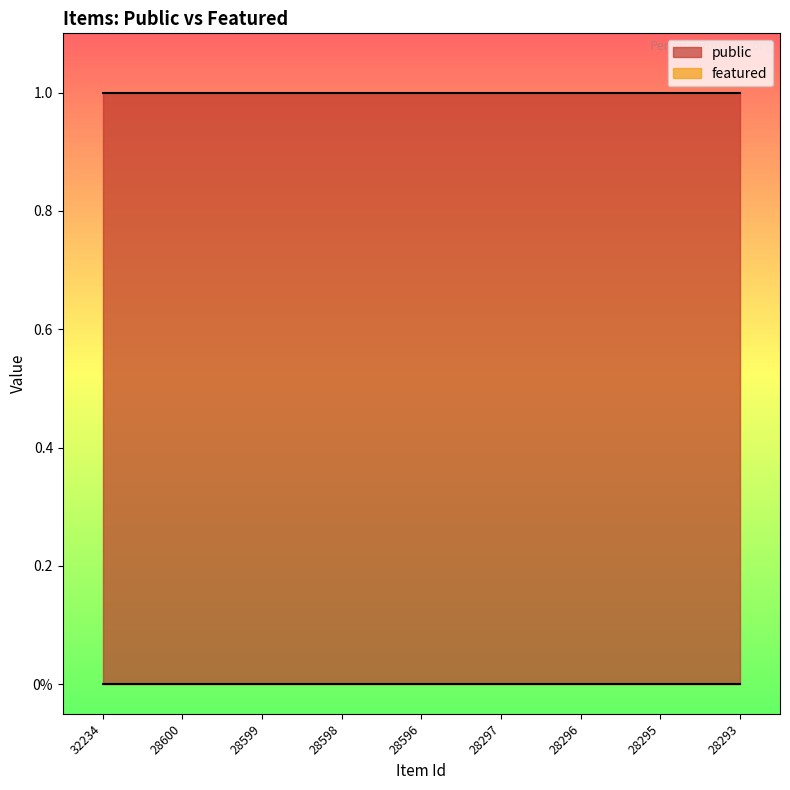

At which label does featured reach its peak?

32234